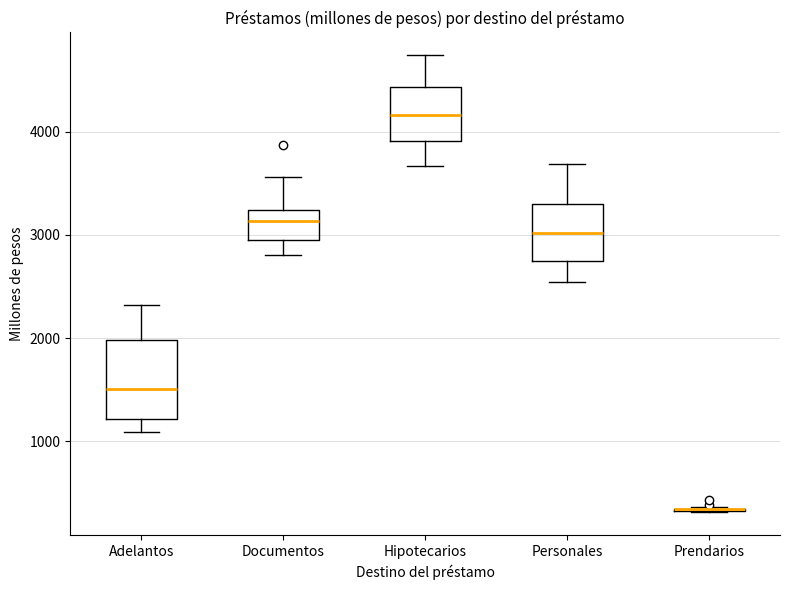

Where does the upper whisker of the box for Personales end on the y-axis? The values are not printed on the chart, so give them approximately, as read against the axis.

3700